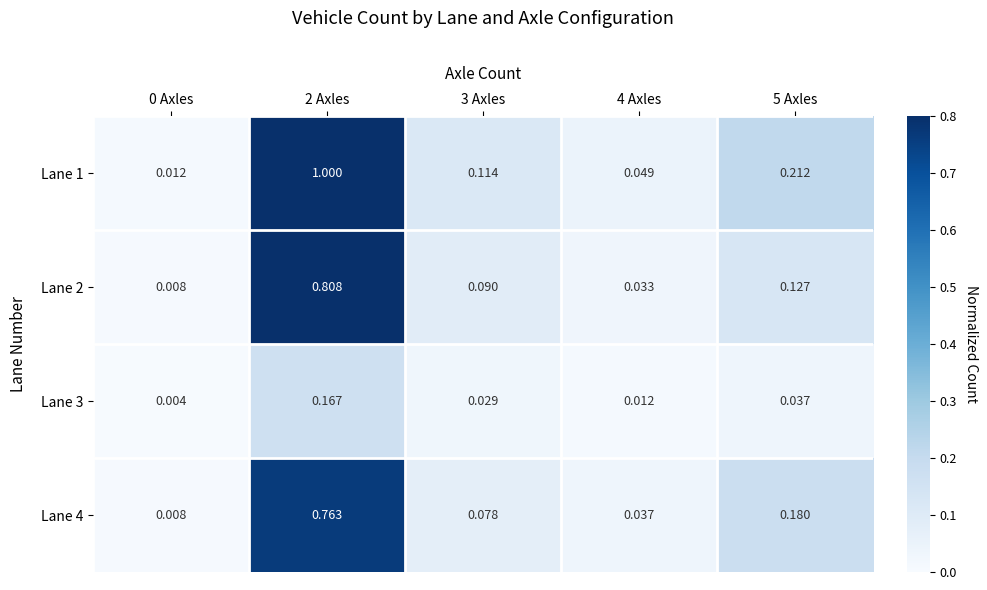

Between 2 Axles and 4 Axles, which series saw the biggest shift?

Lane 1